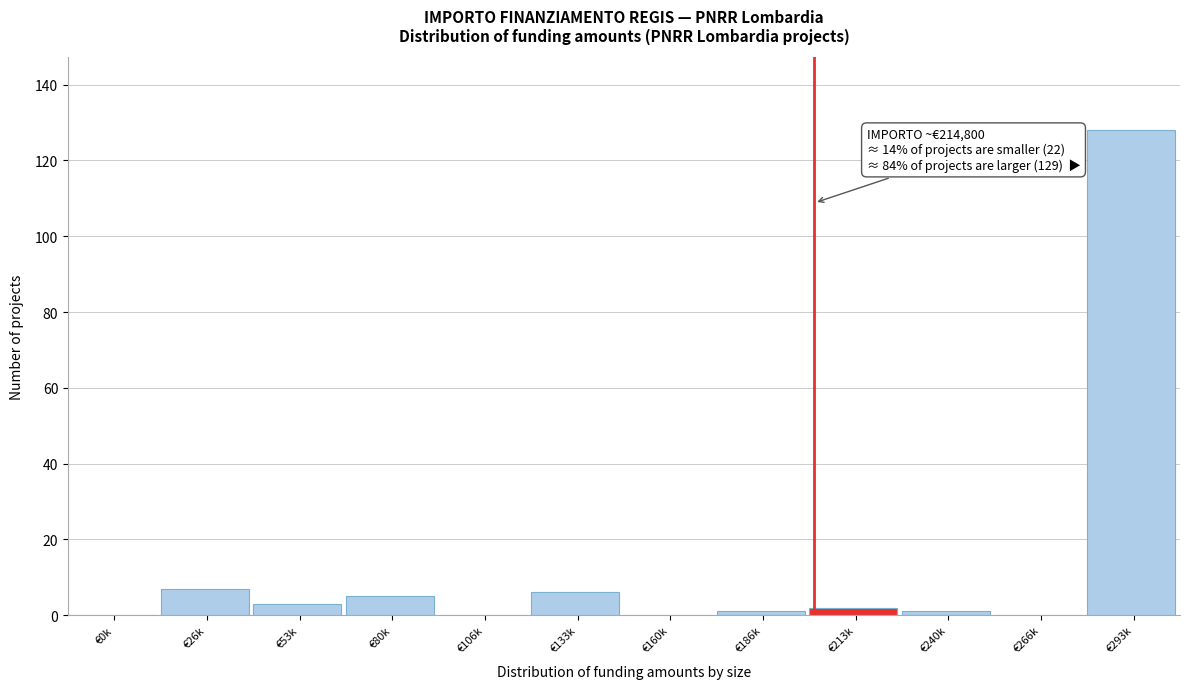

Reading left to right, extract all data points from this chart.

€0k=0	€26k=7	€53k=3	€80k=5	€106k=0	€133k=6	€160k=0	€186k=1	€213k=2	€240k=1	€266k=0	€293k=128